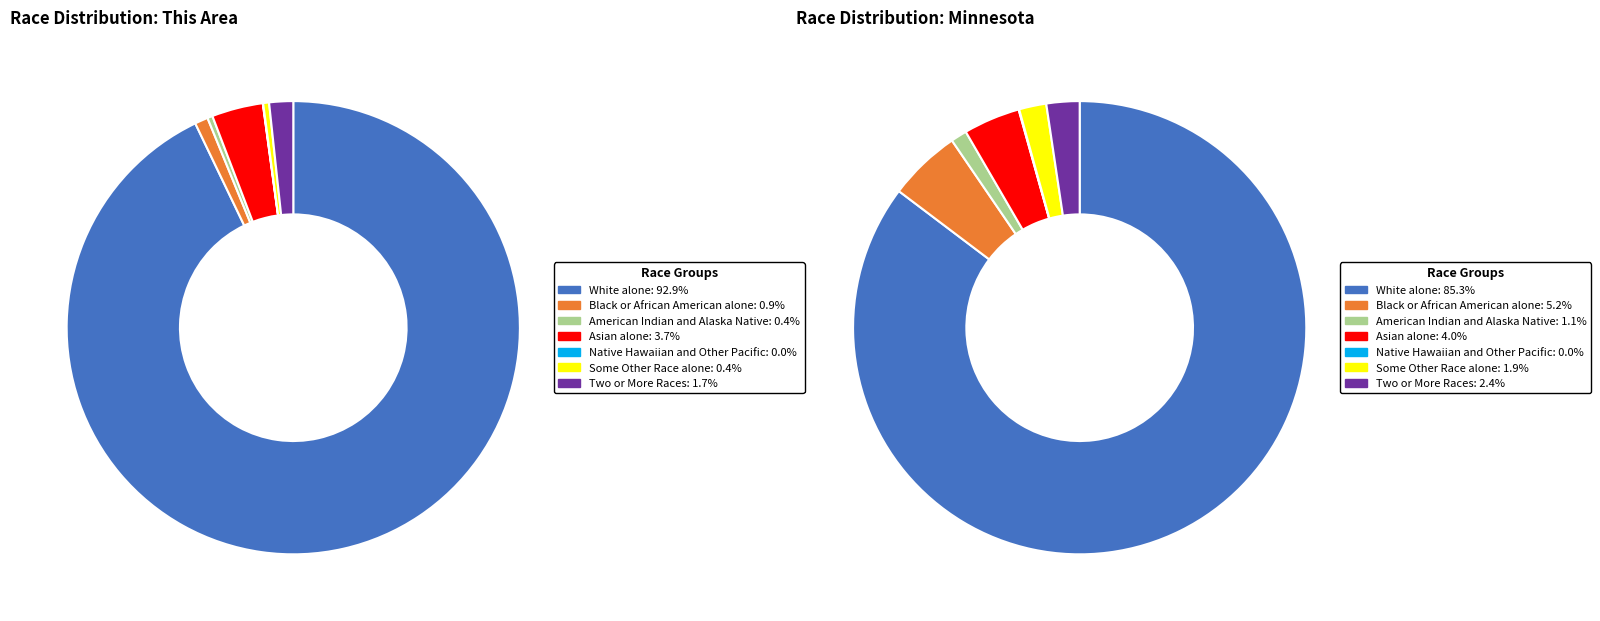

Rank the categories by value from highest to lowest.

White alone, Asian alone, Two or More Races, Black or African American alone, Some Other Race alone, American Indian and Alaska Native, Native Hawaiian and Other Pacific